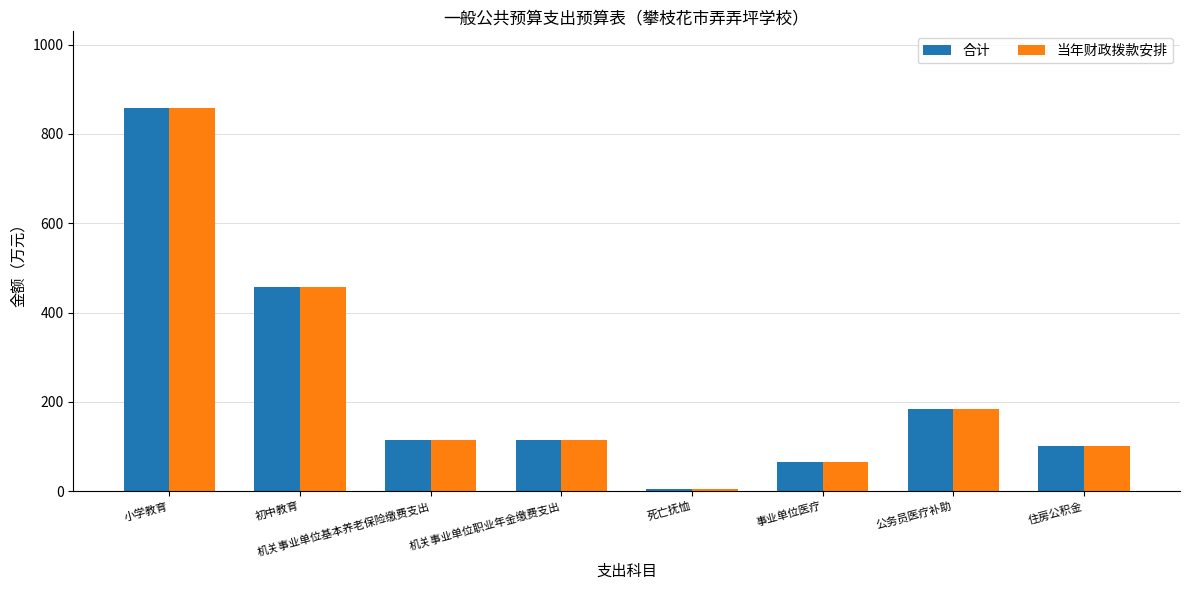

How many data points in 当年财政拨款安排 are above 115?

4